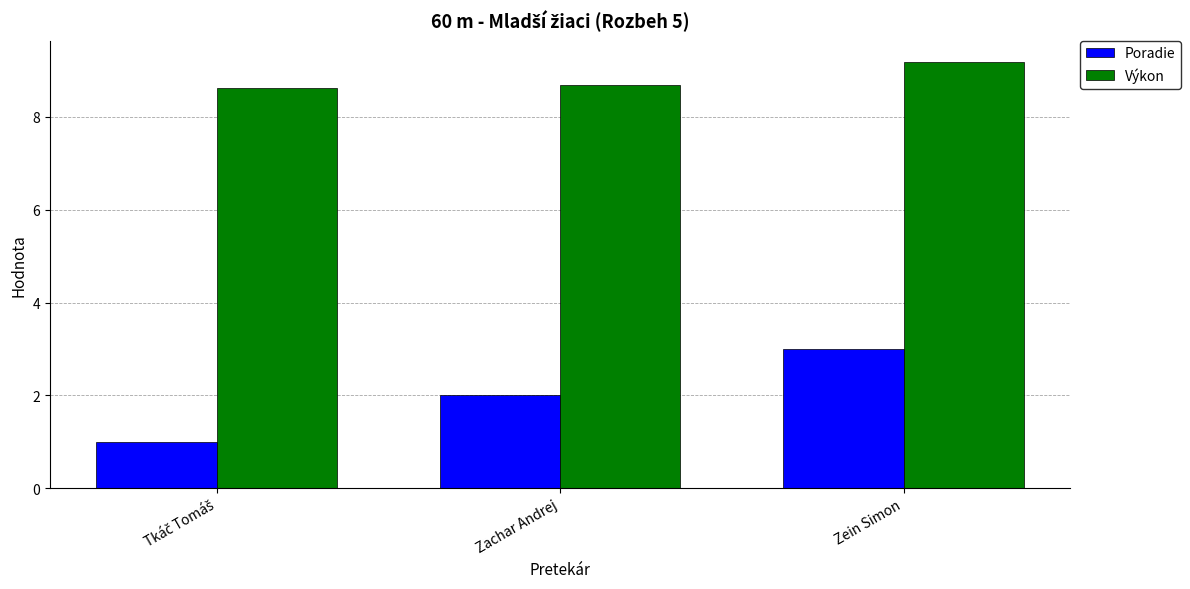

Reading right to left, list all the values displayed in this chart.

Poradie: 3.0	2.0	1.0
Výkon: 9.2	8.7	8.6